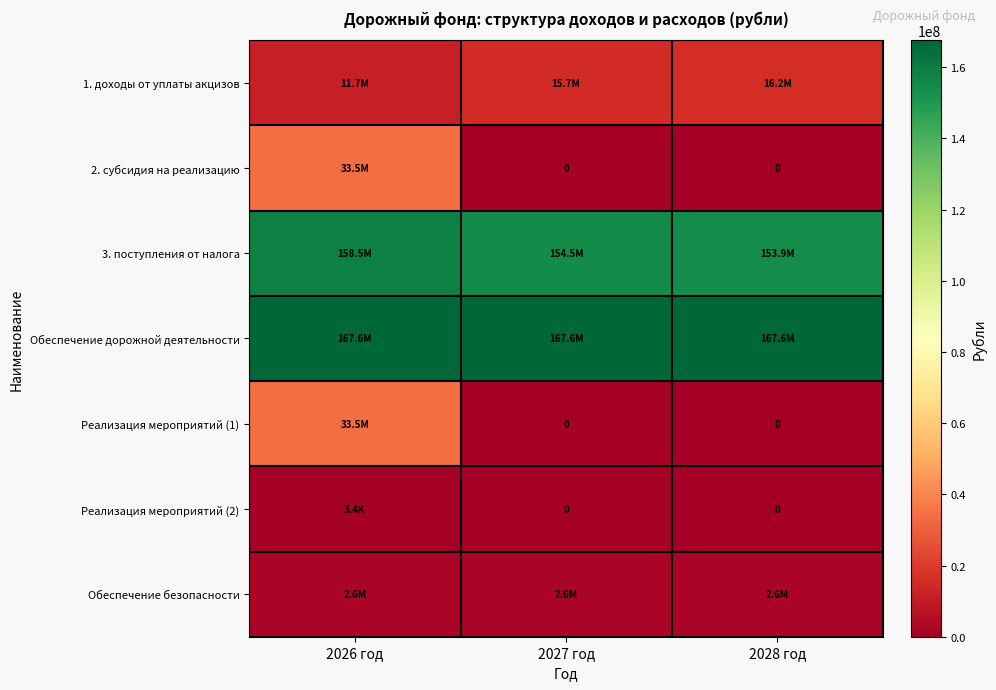

Rank the series by their maximum value, from lowest to highest.

Реализация мероприятий (2), Обеспечение безопасности, 1. доходы от уплаты акцизов, 2. субсидия на реализацию, Реализация мероприятий (1), 3. поступления от налога, Обеспечение дорожной деятельности